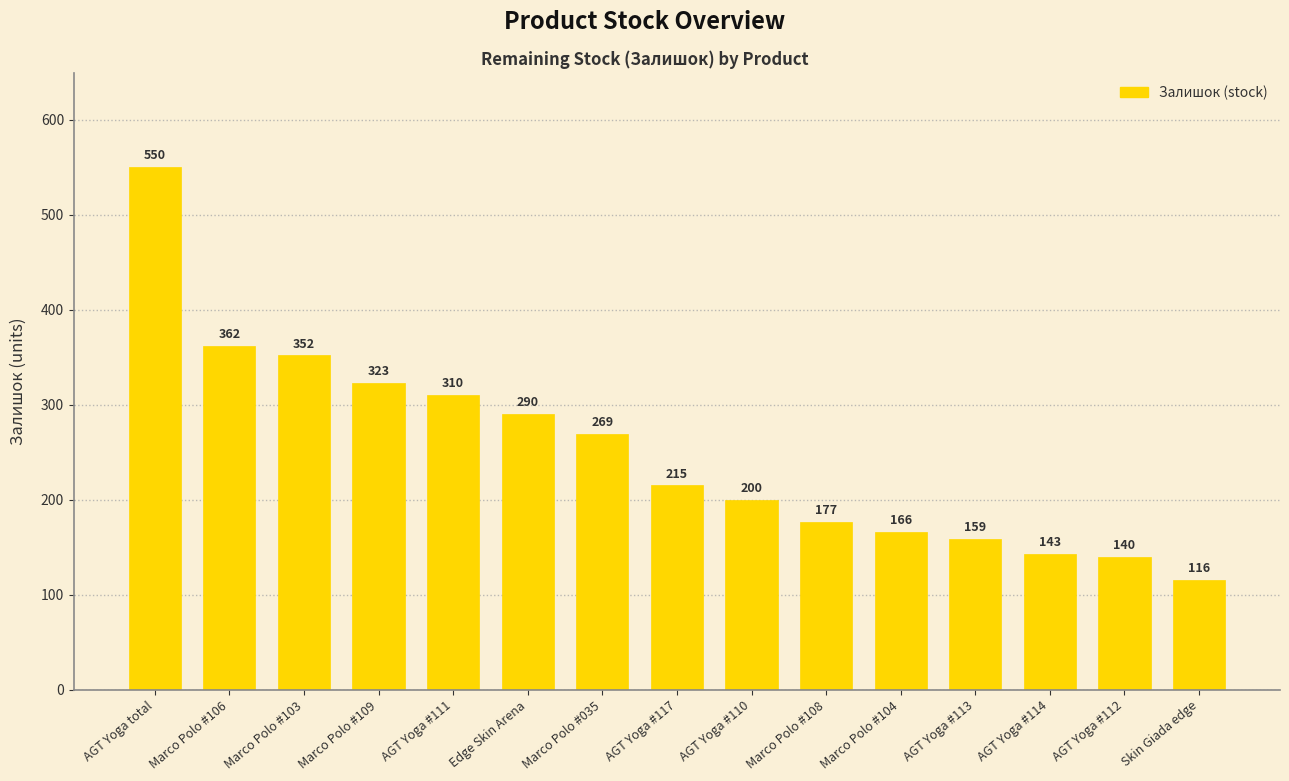

How many values are below 215?

7